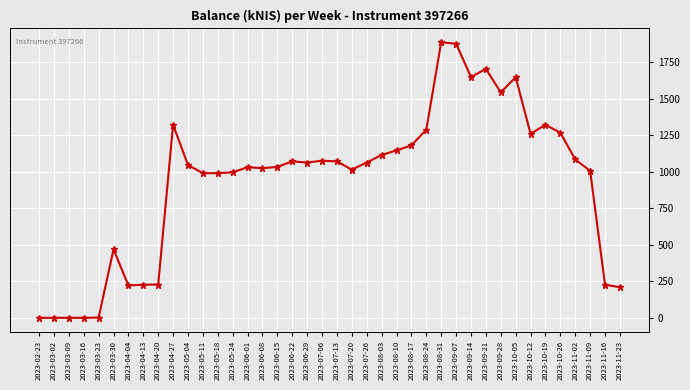

True or false: there are more than 0 points higher than both neighbors.

True